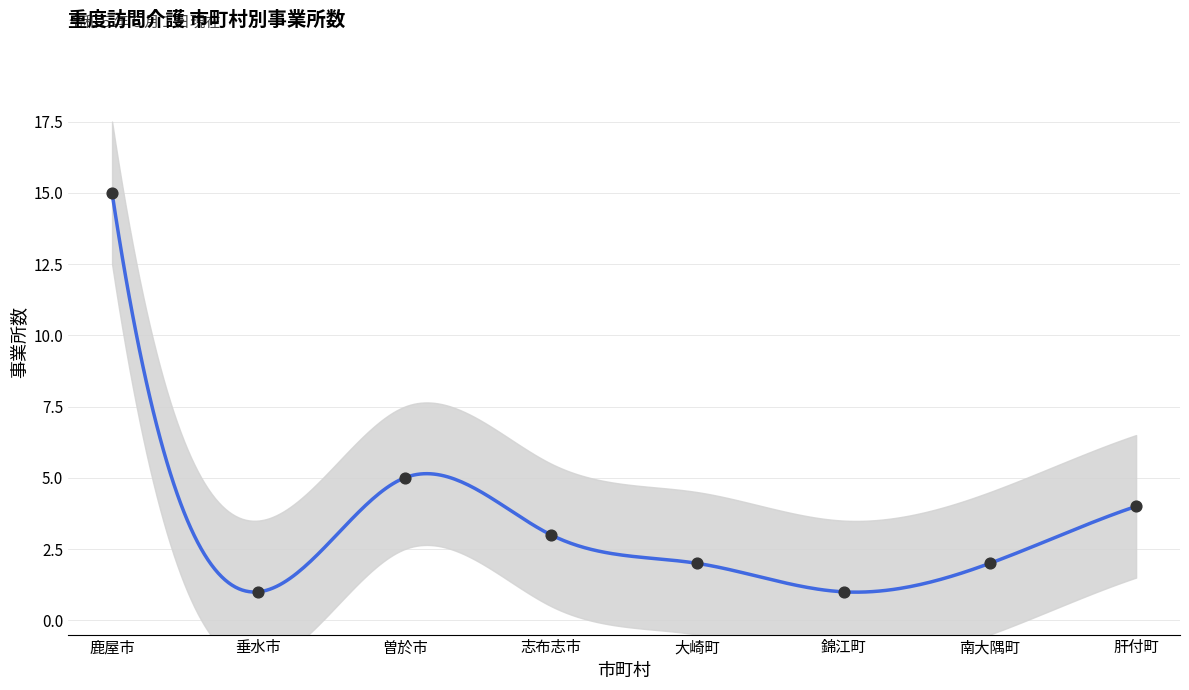

Approximately how many times larger is the value at 肝付町 compared to 鹿屋市?

0.3